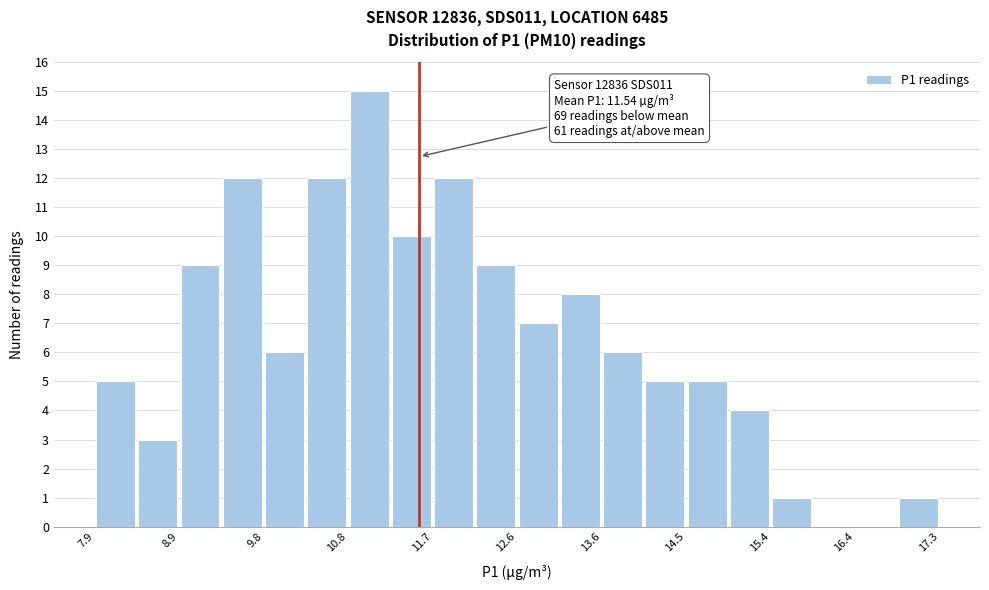

Over which range of the x-axis is the bar tallest?

10.75 to 11.22